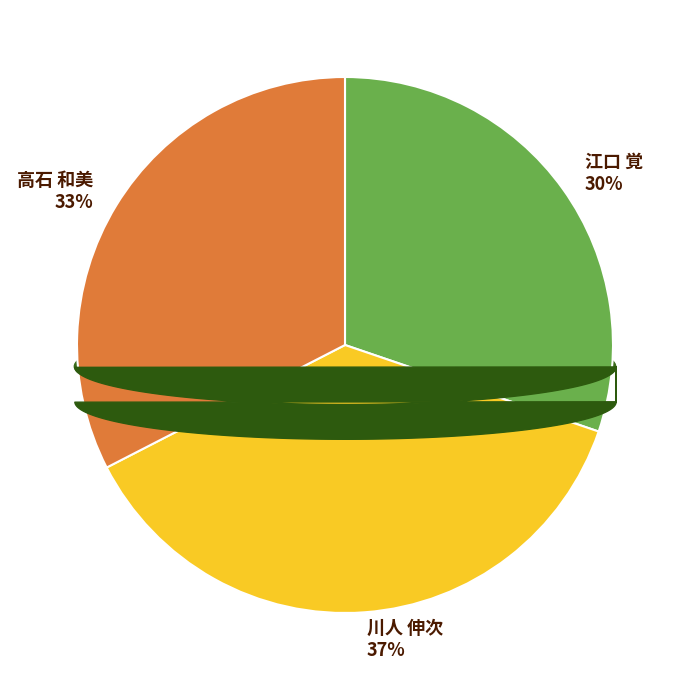

To the nearest percent, what is the difference between the largest and smallest slice percentages?

7%